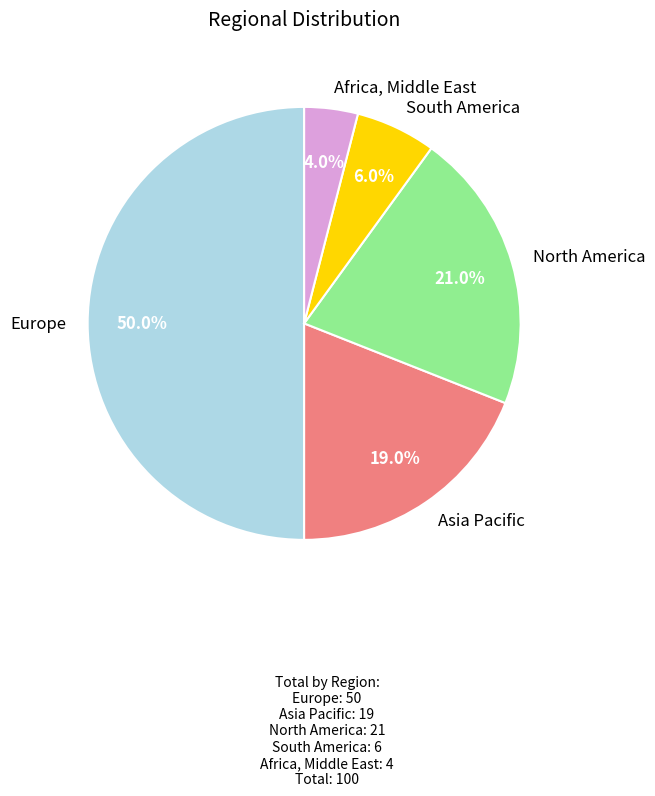

Is it true that Asia Pacific is 30% of the pie?

False